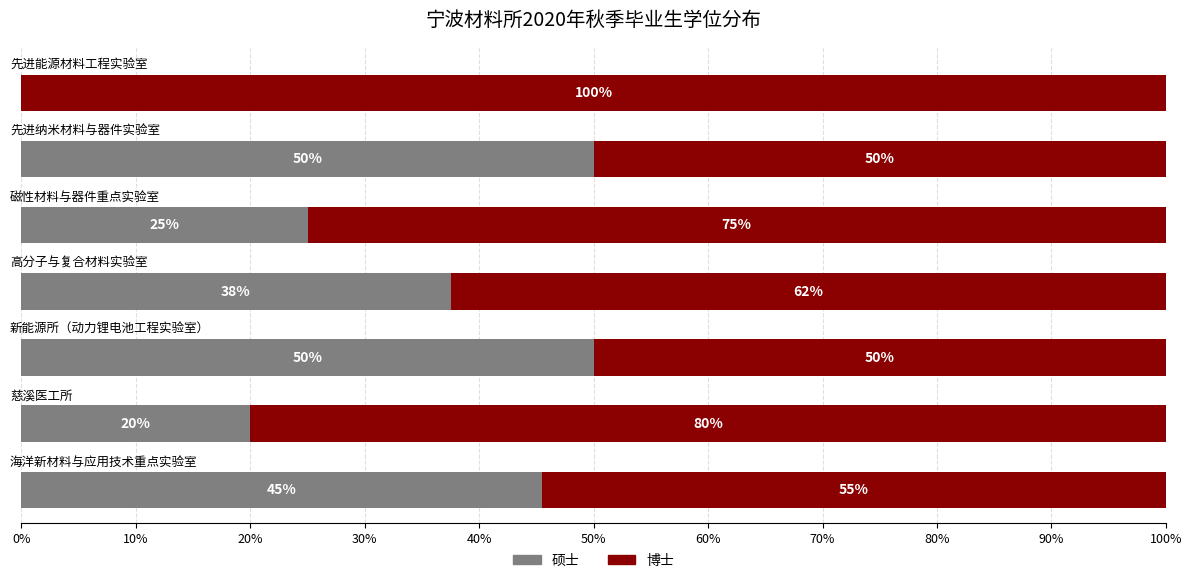

Reading right to left, extract all data points from this chart.

硕士: 60%=0.0	50%=50.0	40%=25.0	30%=37.5	20%=50.0	10%=20.0	0%=45.5
博士: 60%=100.0	50%=50.0	40%=75.0	30%=62.5	20%=50.0	10%=80.0	0%=54.5